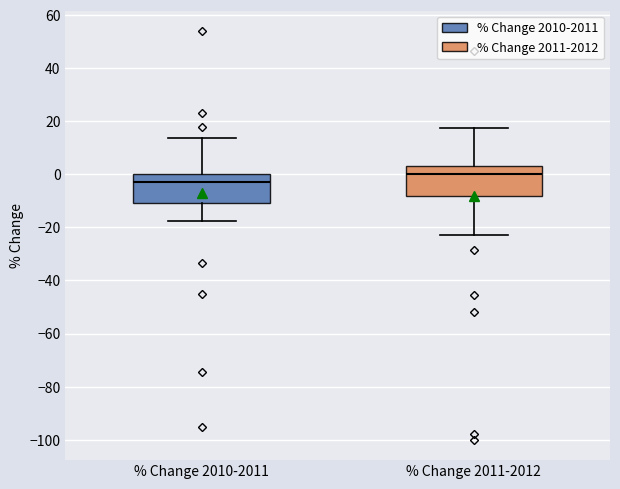

Reading left to right, read every box against the y-axis: the position of its median line, the range the box covers, and the ends of its whiskers. The values are not printed on the chart, so give them approximately, as read against the axis.

% Change 2010-2011: median -2, box -10 to 0, whiskers -18 to 14
% Change 2011-2012: median 0, box -8 to 4, whiskers -22 to 18